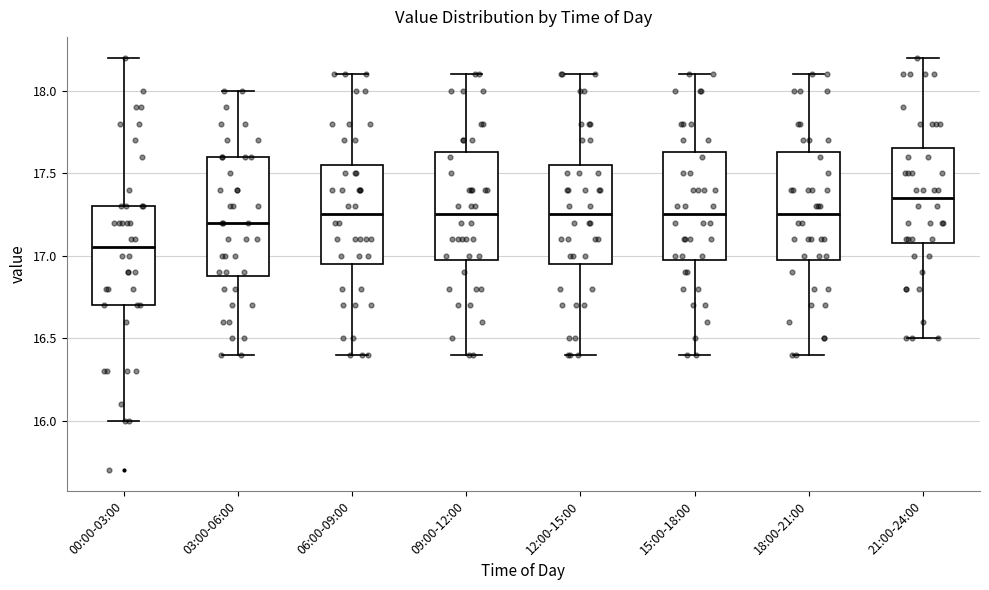

Which box is the tallest, from its lower edge to its upper edge?

03:00-06:00